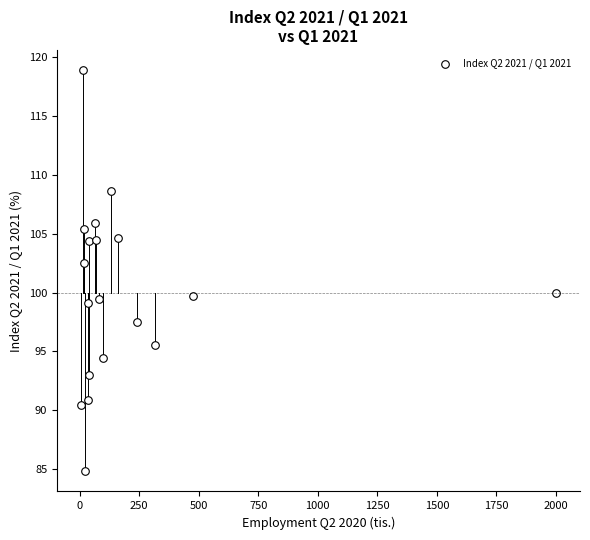

What is the range of X values (max minus min)?

1996.0